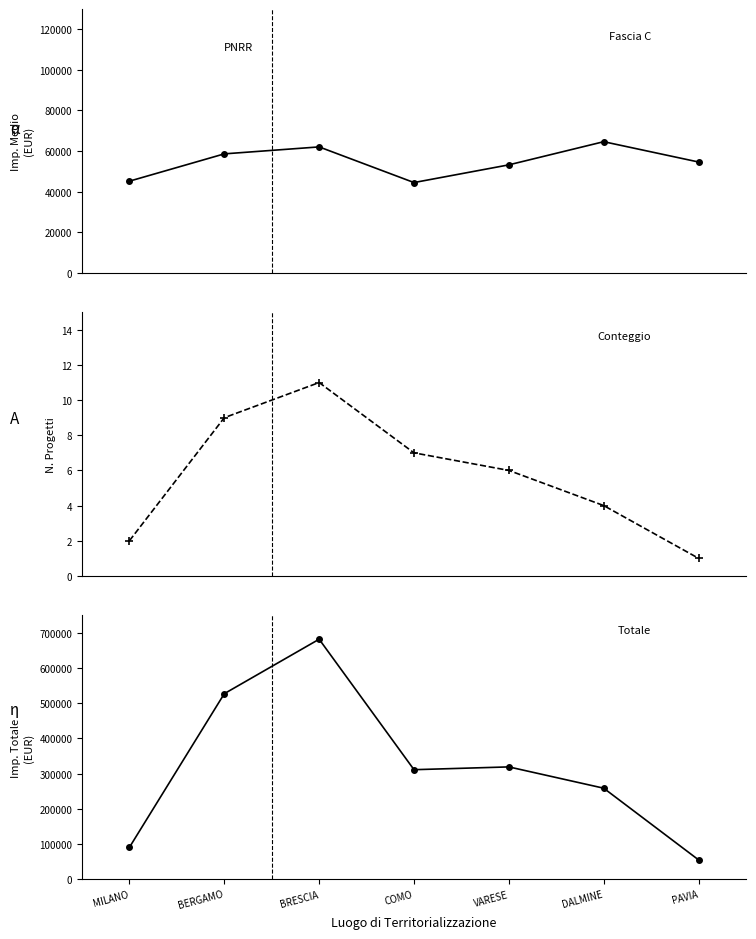

True or false: Importo Medio and N. Progetti intersect in this chart.

False